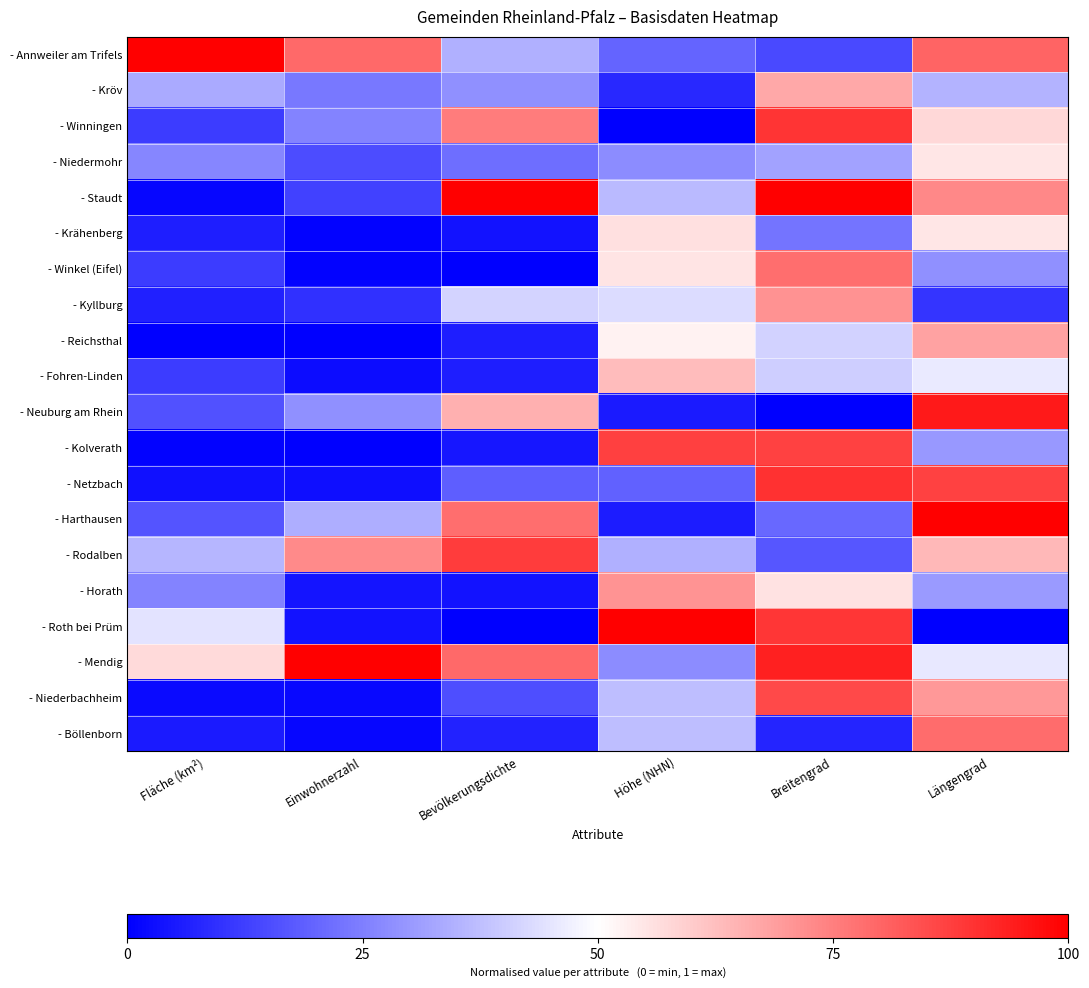

How many distinct data groups are displayed?

20